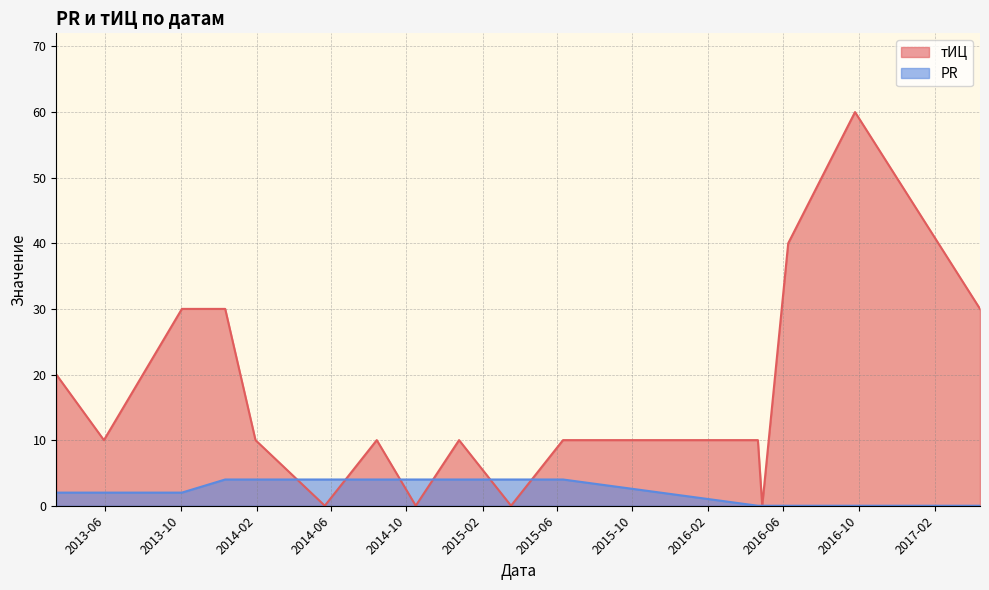

How many data points in тИЦ are above 10?

6